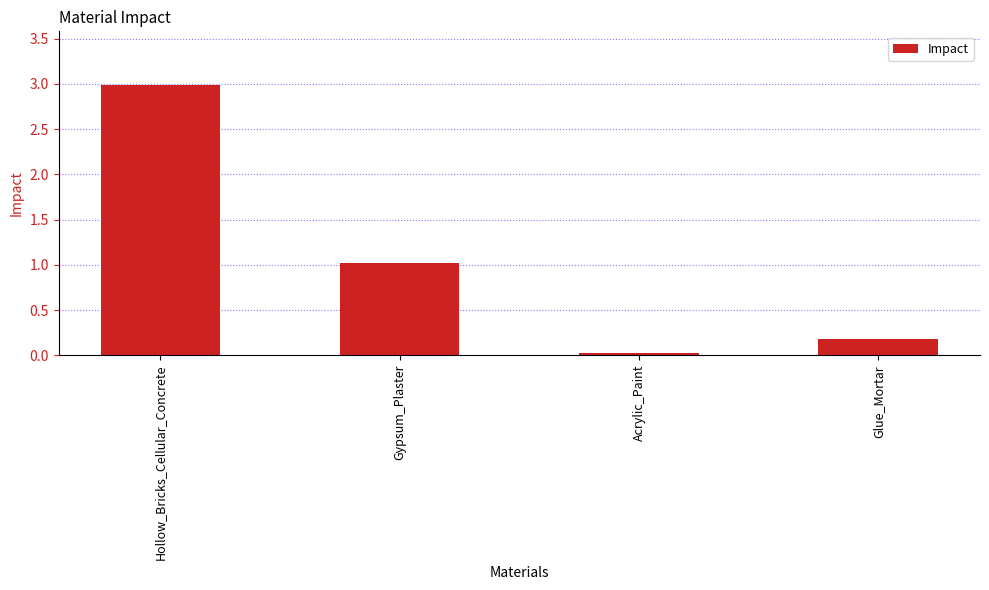

Approximately how many times larger is the value at Glue_Mortar compared to Gypsum_Plaster?

0.2